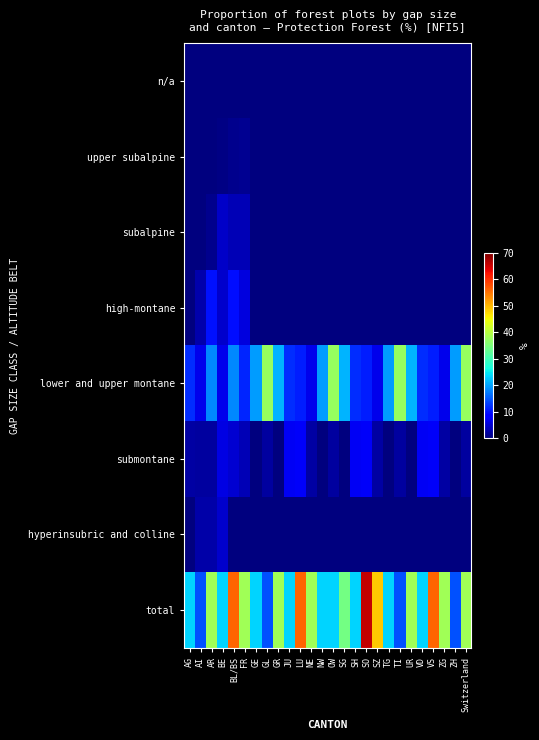

At AI, list the series in order from smallest to largest.

n/a, upper subalpine, subalpine, submontane, hyperinsubric and colline, high-montane, lower and upper montane, total